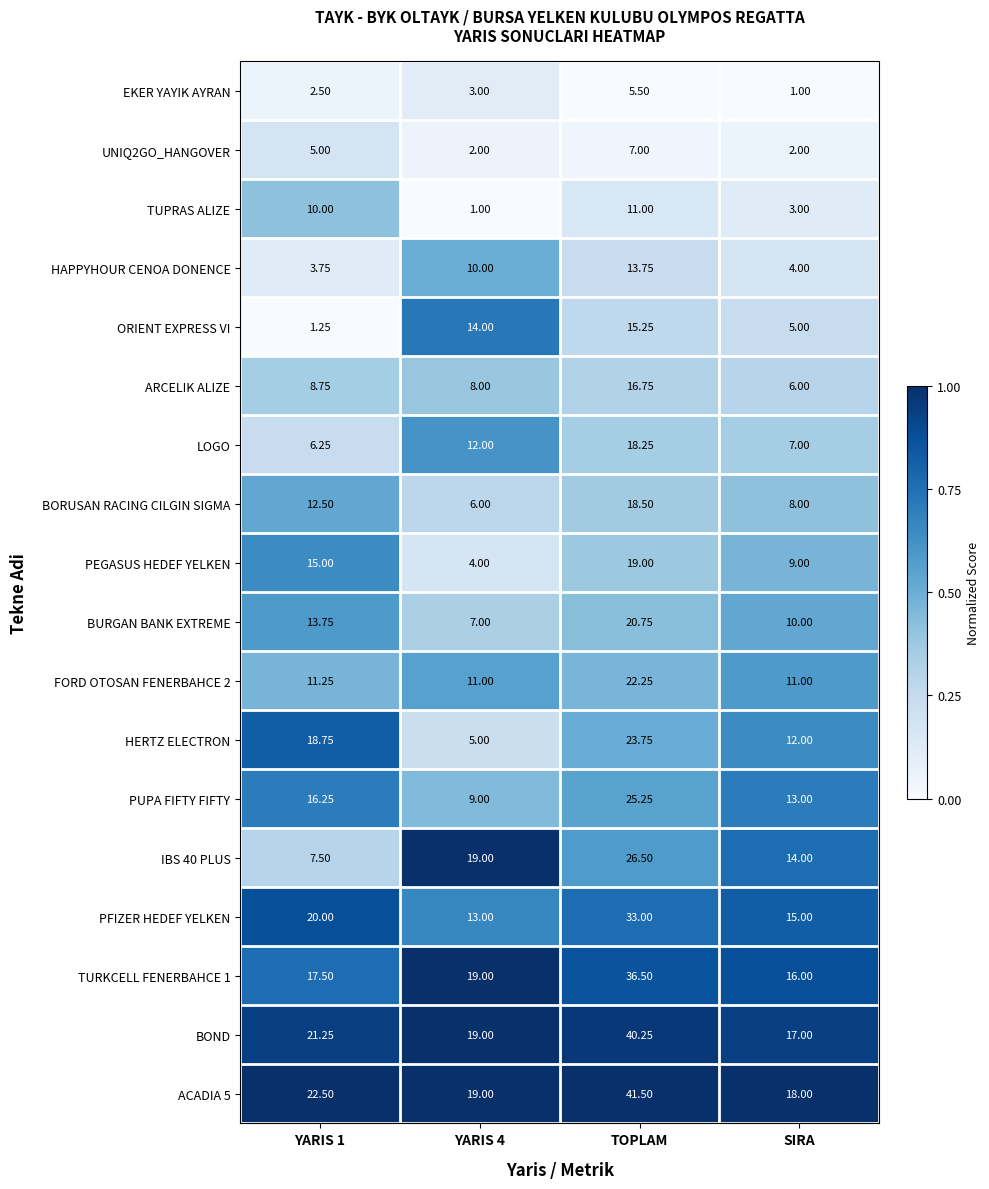

At which category is the sum across all series the highest?

TOPLAM